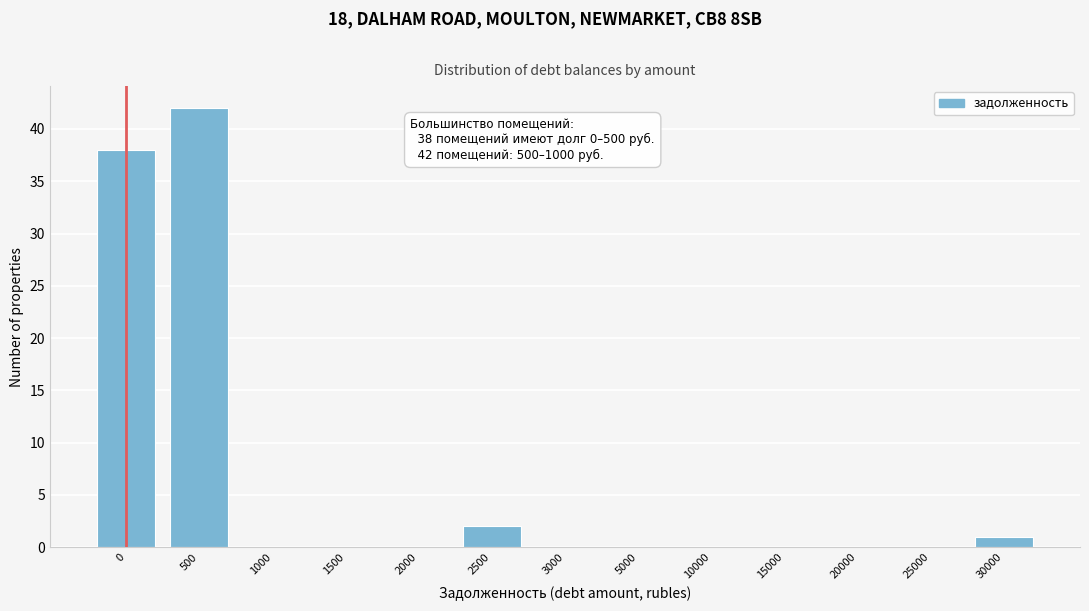

Reading left to right, extract all data points from this chart.

0=38	500=42	1000=0	1500=0	2000=0	2500=2	3000=0	5000=0	10000=0	15000=0	20000=0	25000=0	30000=1